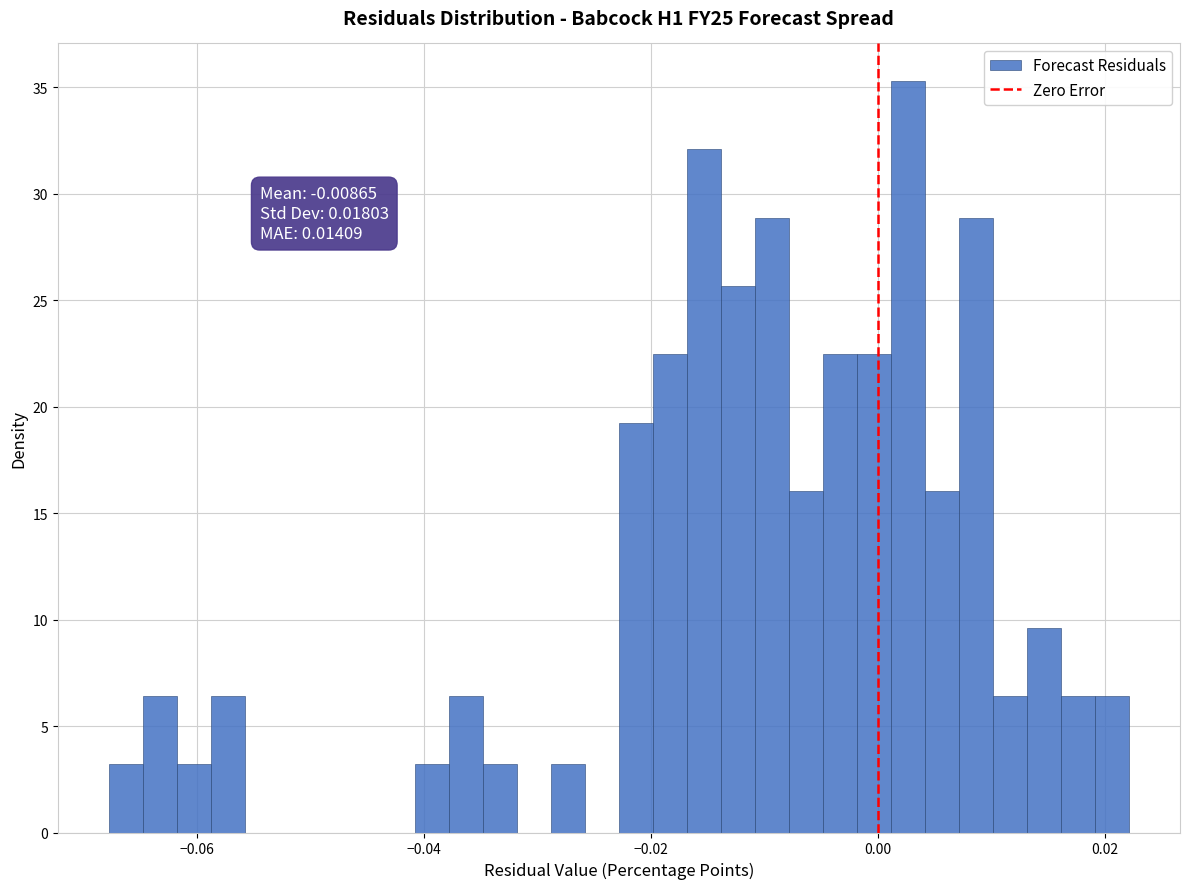

Around what value on the x-axis is the tallest bar? Give the approximate position of its centre, as read against the axis.

0.002